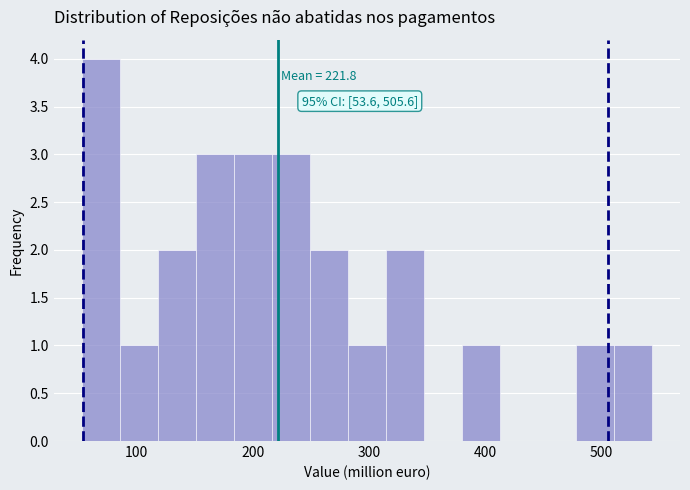

Around what value on the x-axis is the tallest bar? Give the approximate position of its centre, as read against the axis.

70